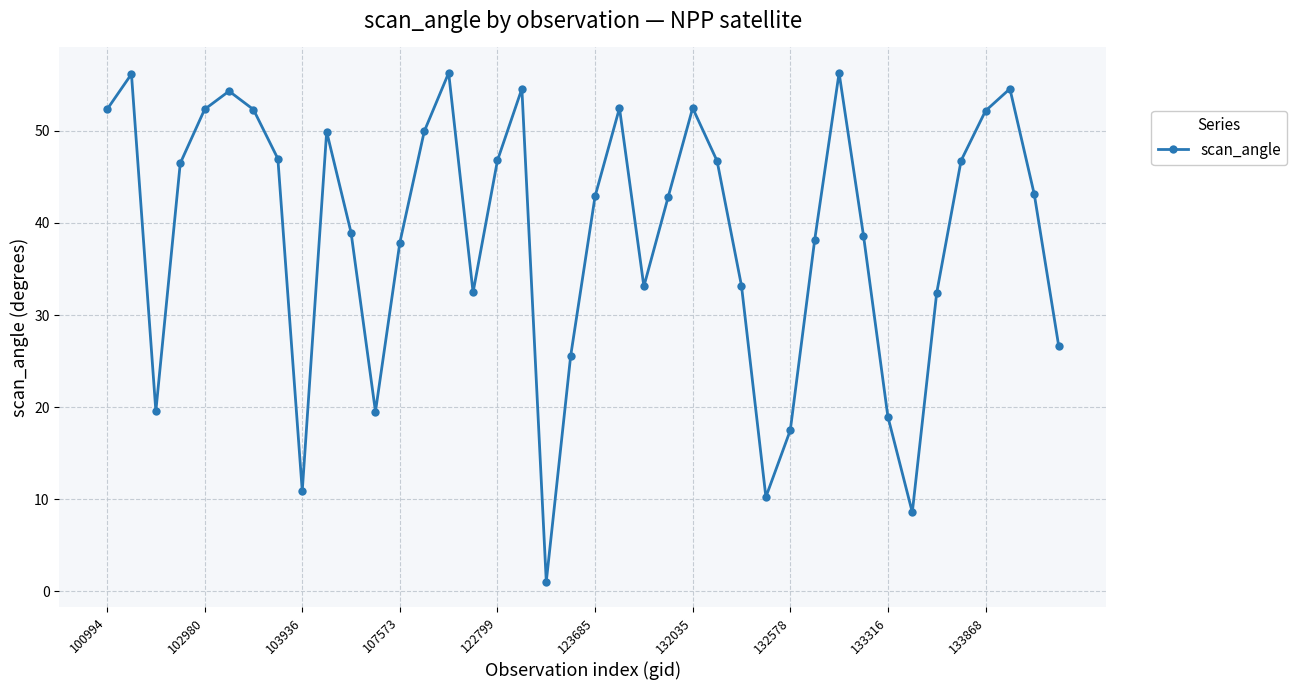

How many points are higher than both their immediate neighbors (excluding endpoints)?

9